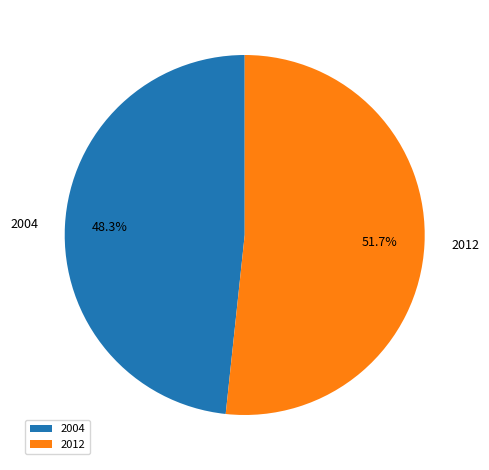

Count the number of slices in the pie.

2